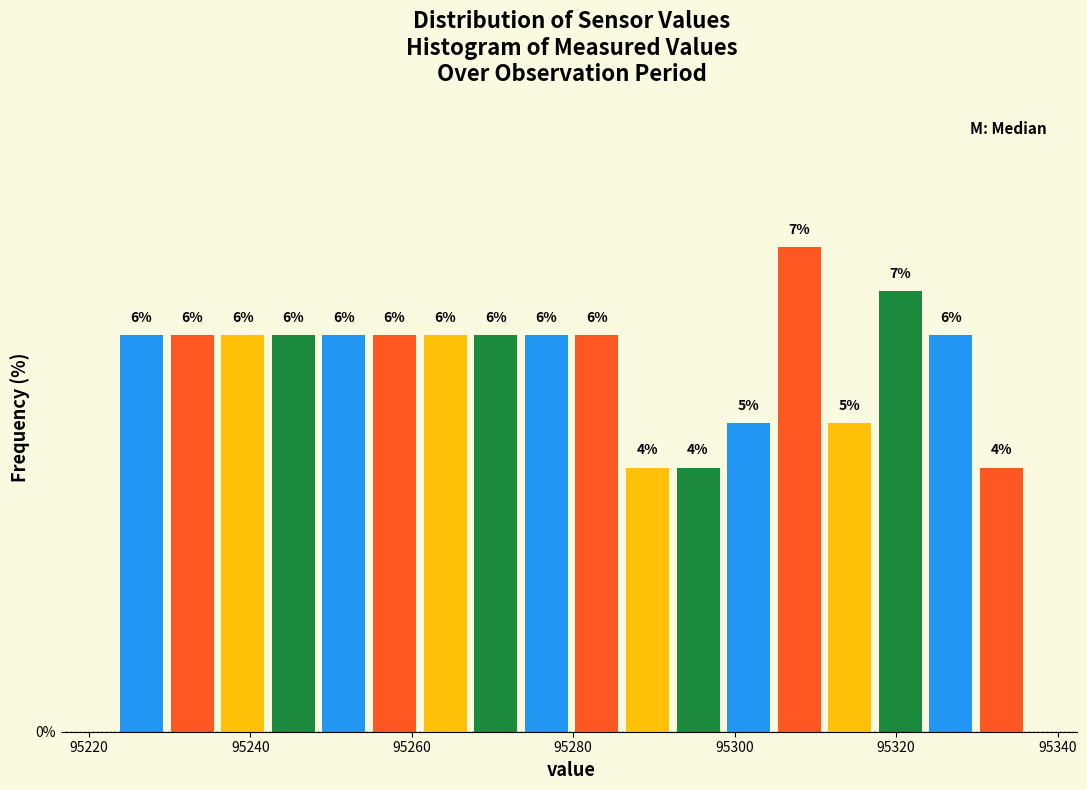

Around what value on the x-axis is the tallest bar? Give the approximate position of its centre, as read against the axis.

95308